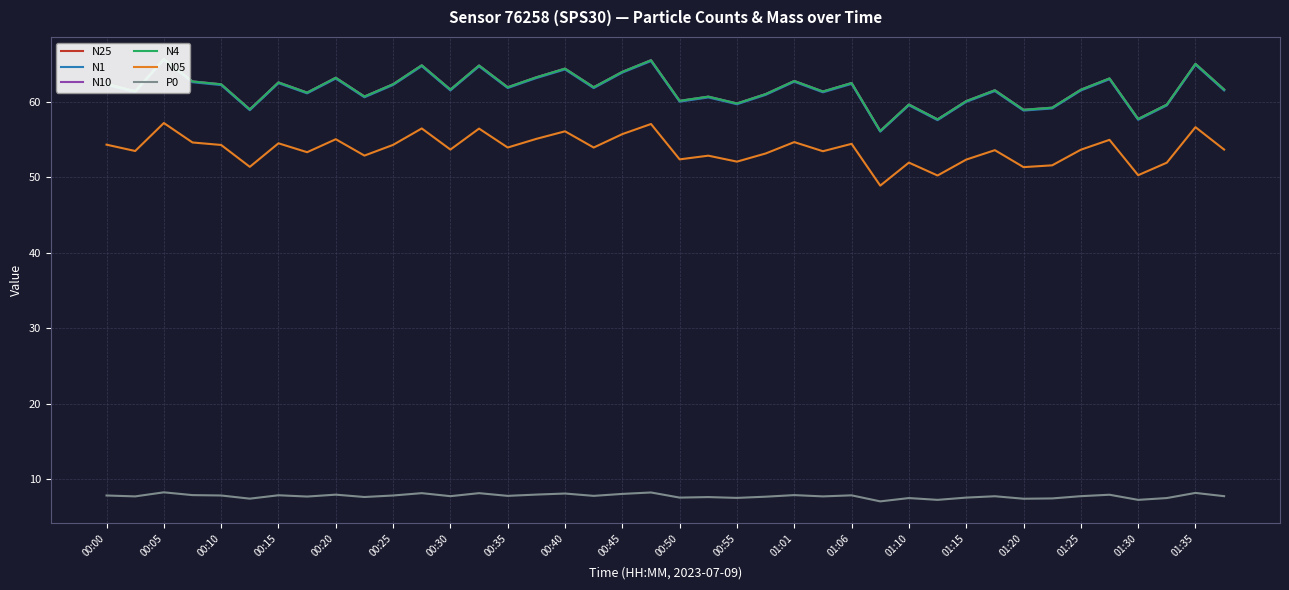

What is the lowest value of the N05 series?

48.9